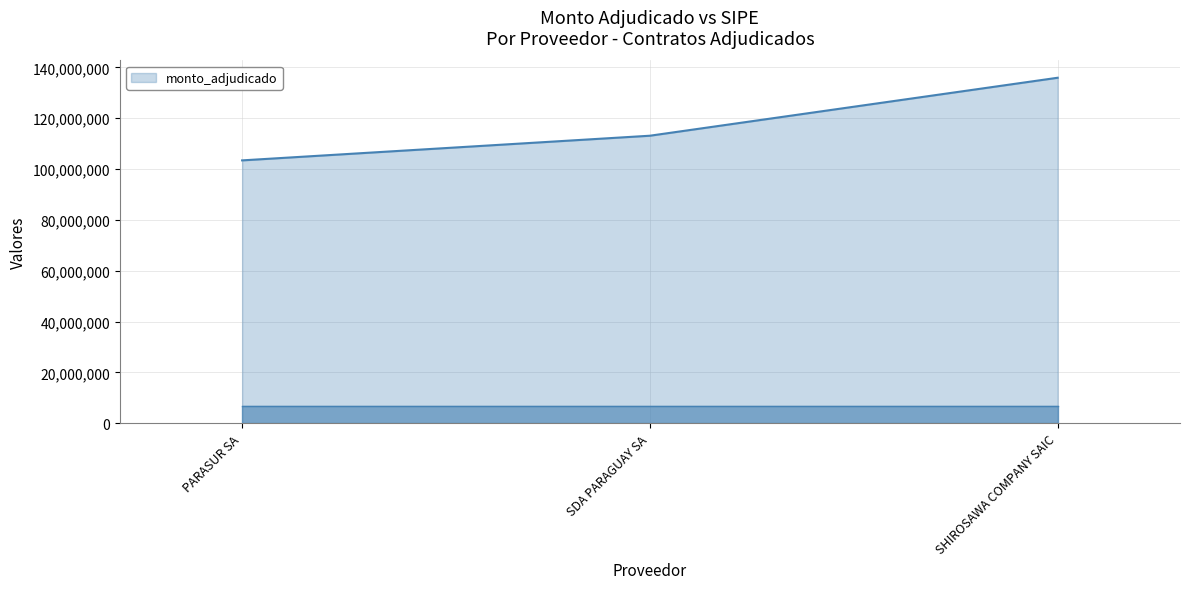

Rank the categories by value from highest to lowest.

SHIROSAWA COMPANY SAIC, SDA PARAGUAY SA, PARASUR SA